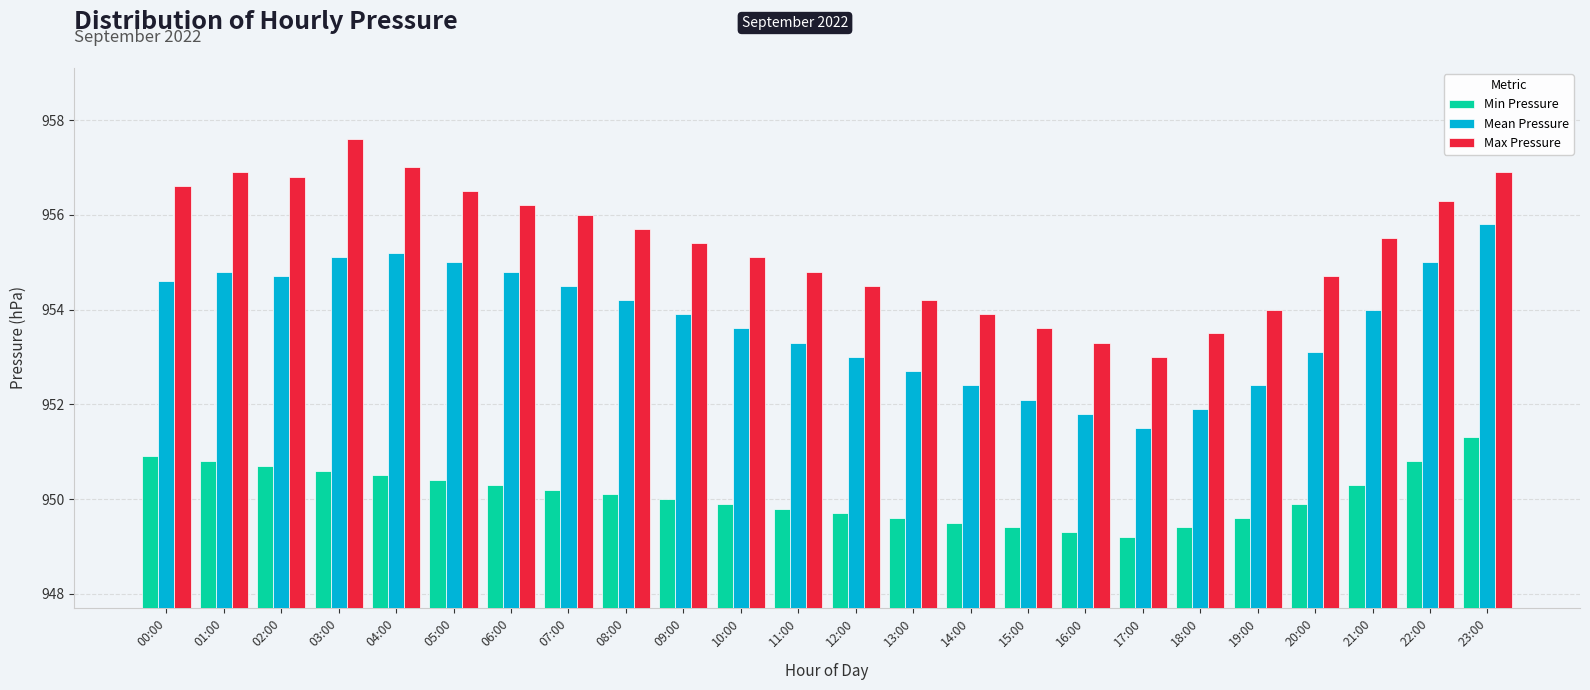

At how many categories does at least one series exceed 952?

24